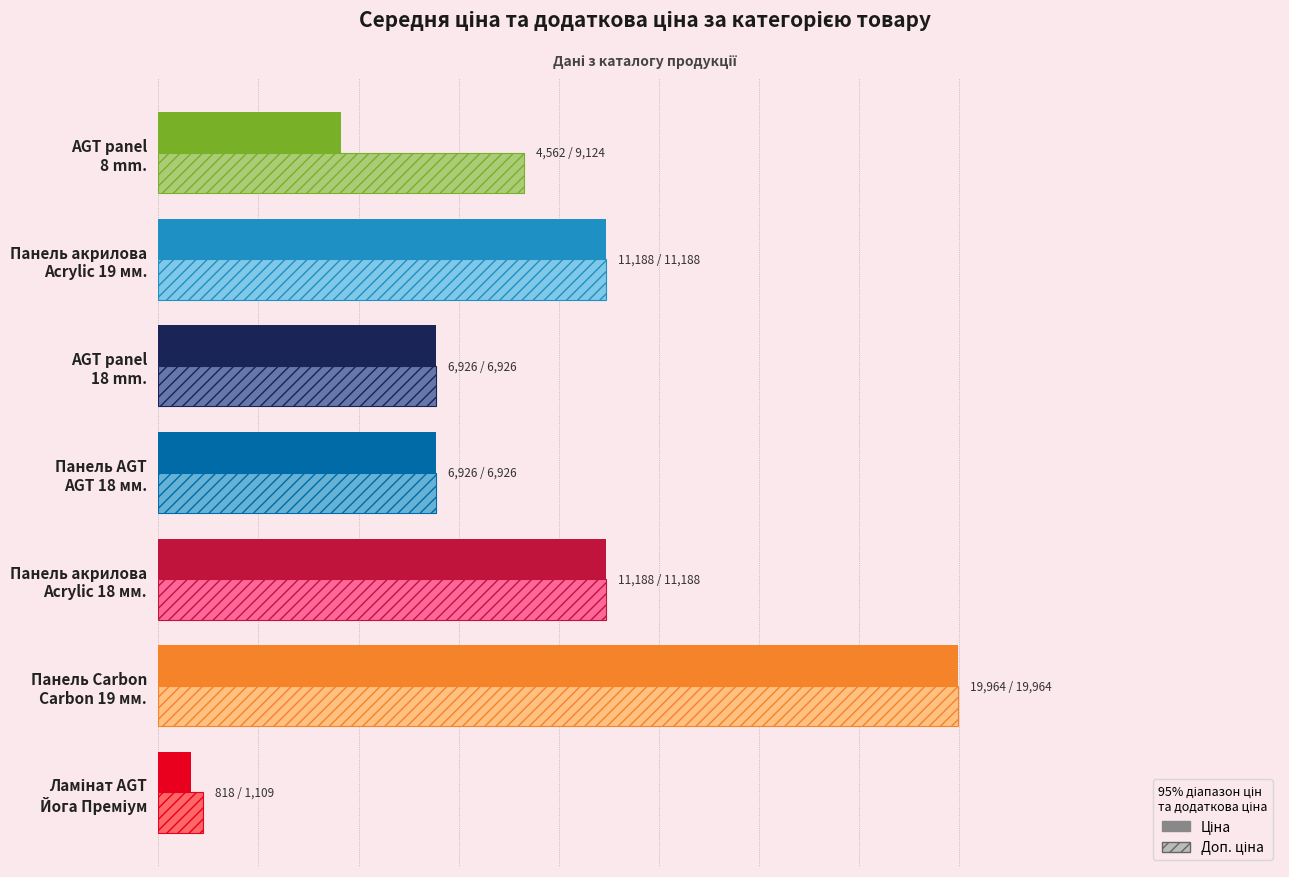

Does the chart contain stacked bars?

No